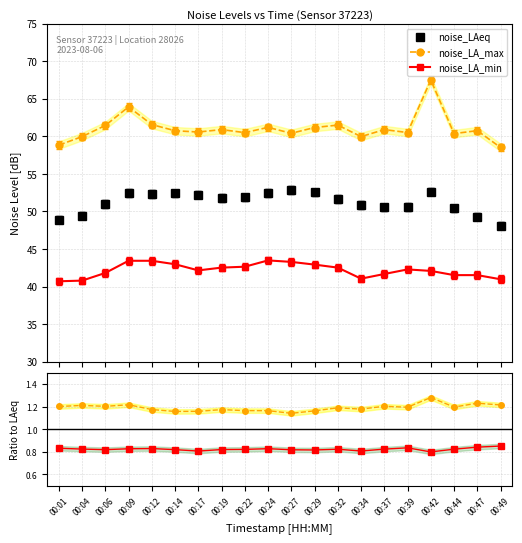

What is the difference between the maximum and minimum values in the noise_LAeq series?

4.8